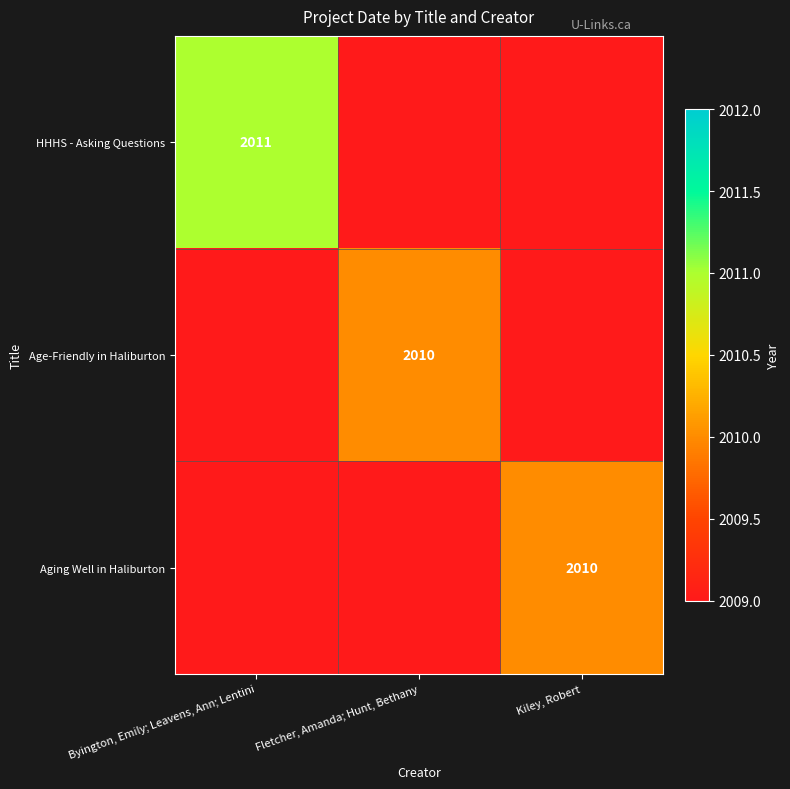

What is the greatest value displayed?

2011